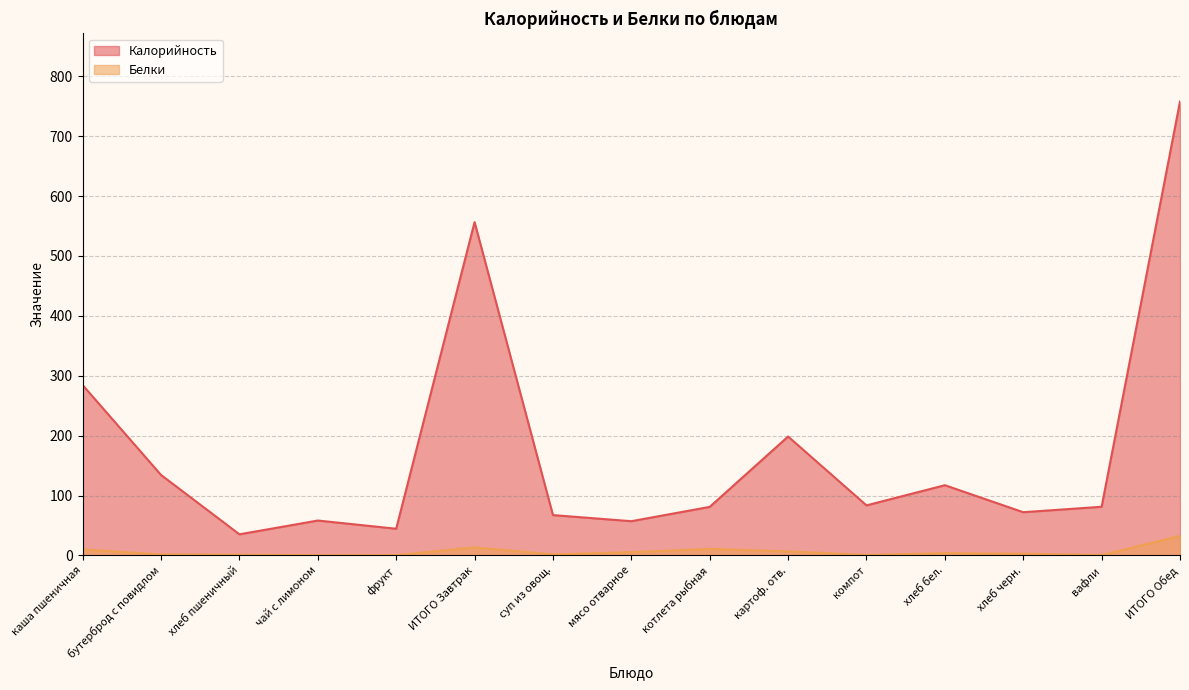

Reading left to right, transcribe all the data shown in this chart.

Калорийность: 284.4	134.3	35.2	58.2	44.5	556.6	67.3	57.1	81.0	198.5	83.5	117.2	72.1	81.2	757.9
Белки: 10.0	1.6	1.1	0.3	0.4	13.4	1.7	5.4	10.8	6.8	0.6	3.8	2.8	0.6	32.5